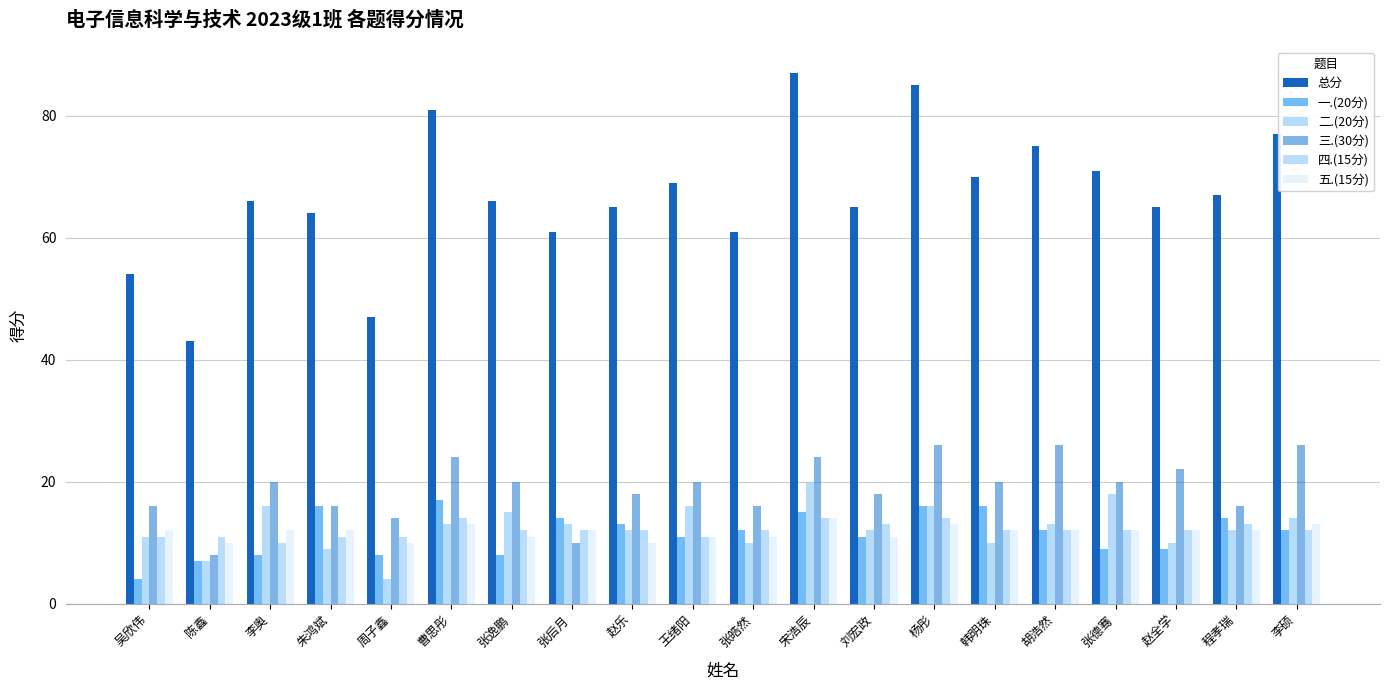

Which series has the largest total across all categories?

总分